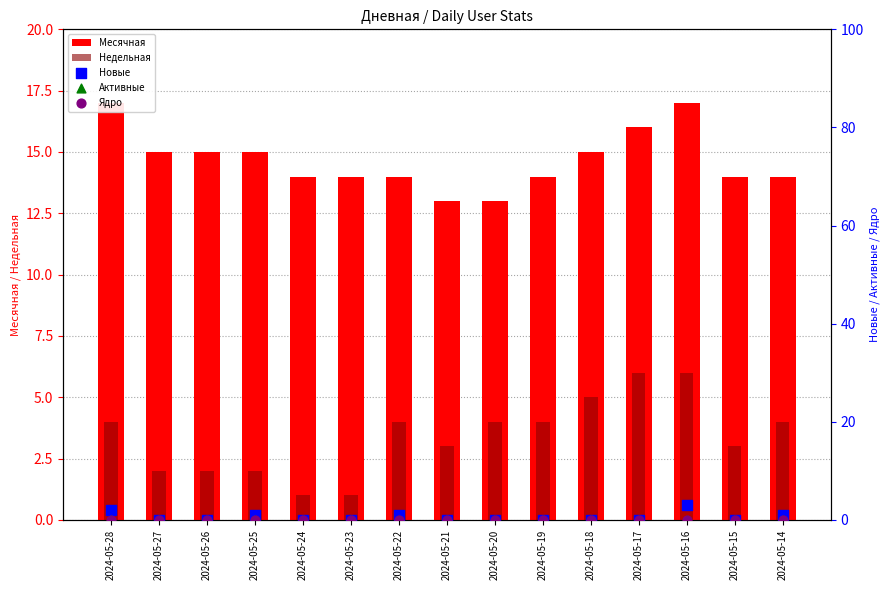

At which category is the sum across all series the highest?

2024-05-16